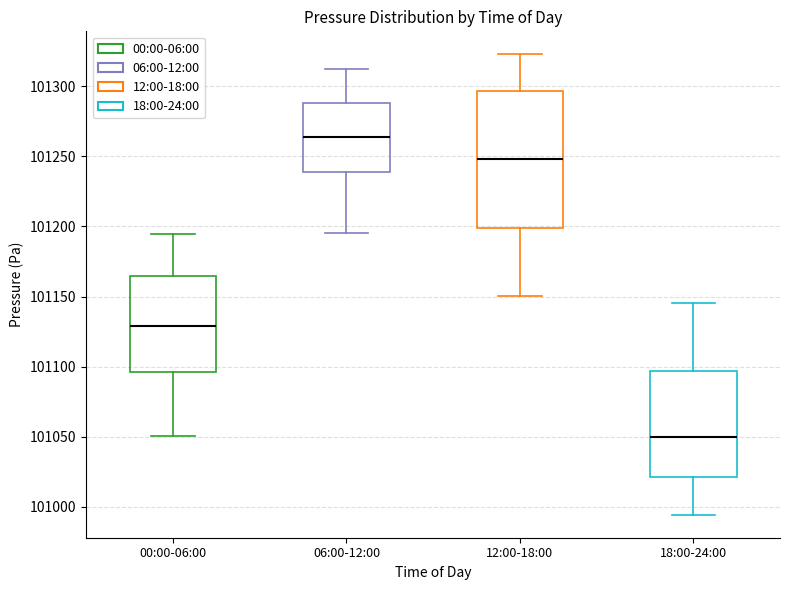

Which box is the tallest, from its lower edge to its upper edge?

12:00-18:00